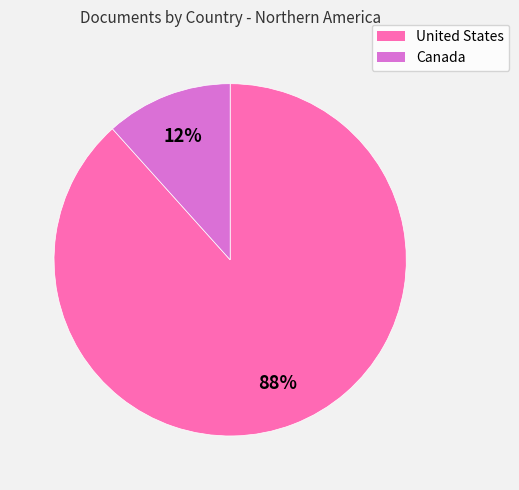

How many slices are in this pie chart?

2